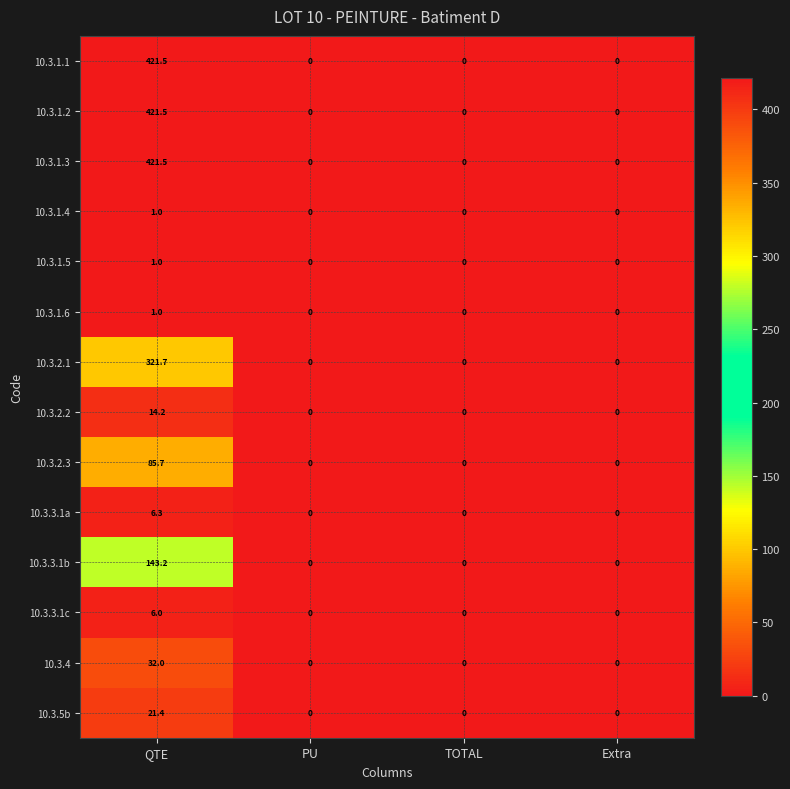

At how many categories does at least one series exceed 373?

1